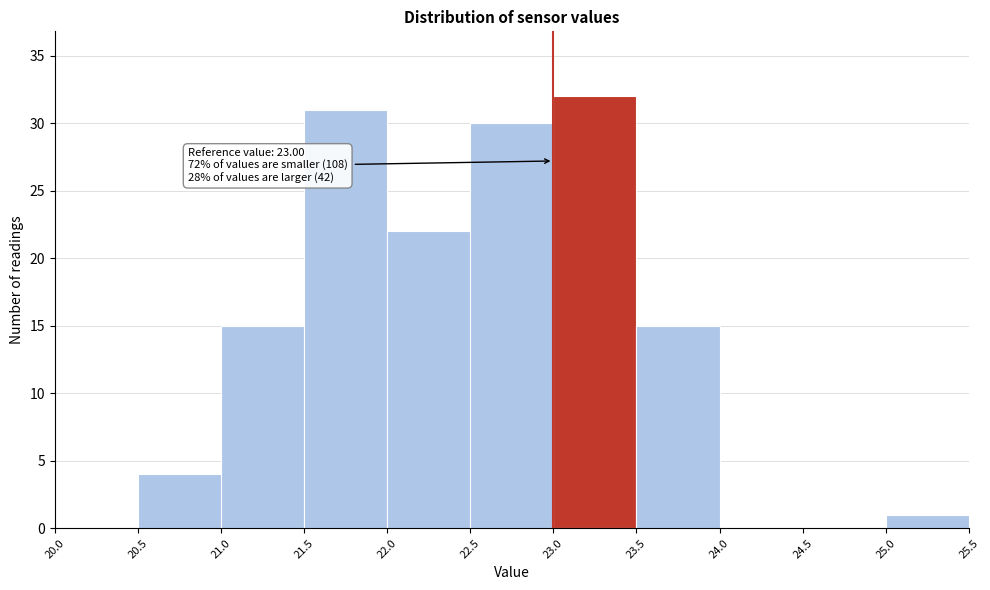

Over which range of the x-axis is the bar tallest?

23.0 to 23.5